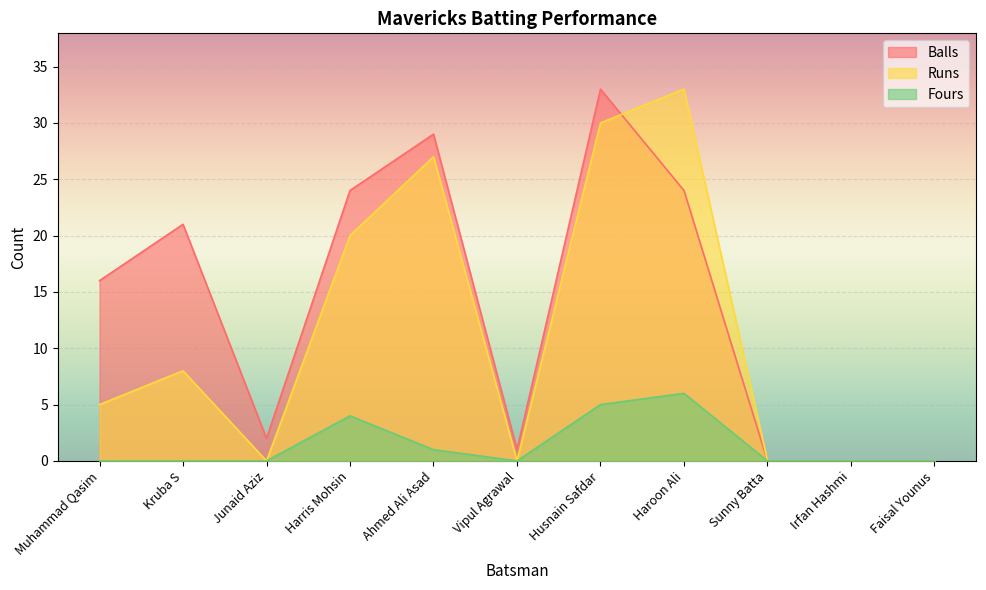

What is the maximum value shown in the chart?

33